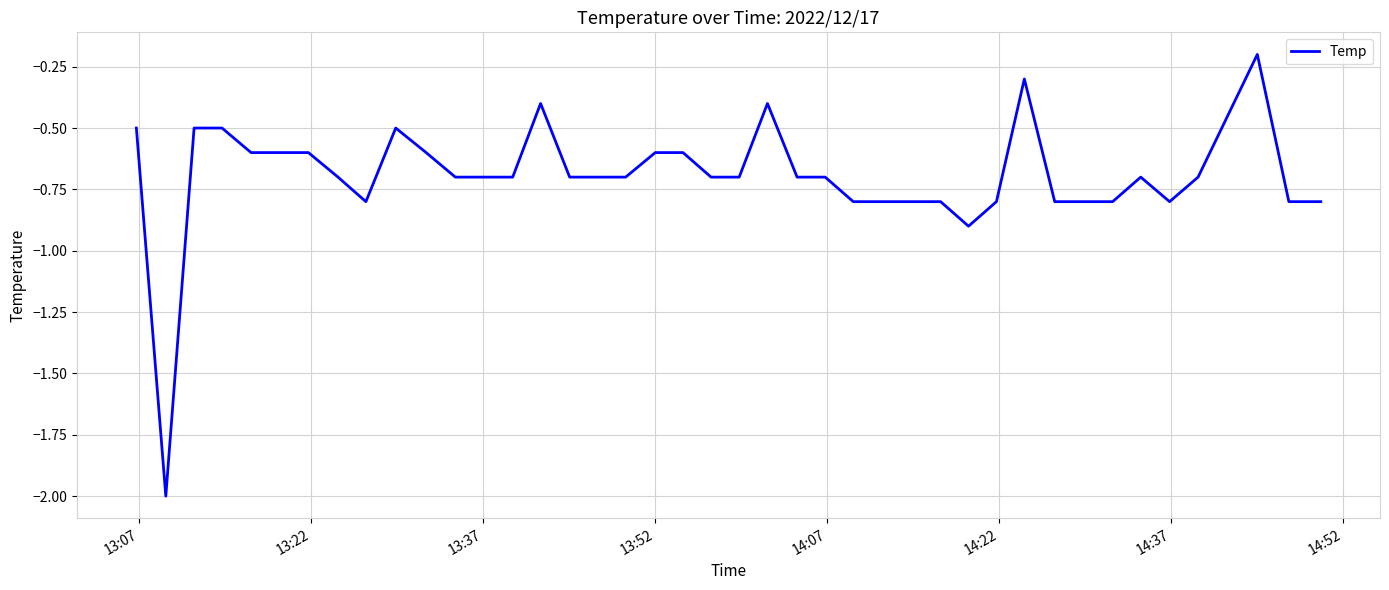

What is the difference between the maximum and minimum values?

1.8